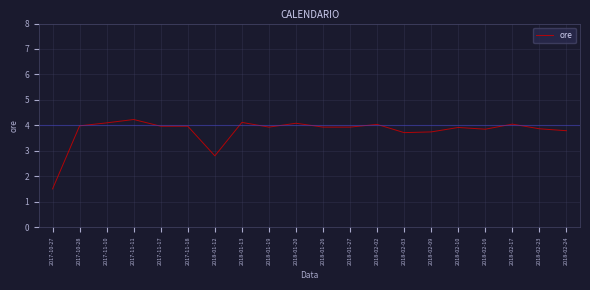

Approximately how many times larger is the value at 2018-02-09 compared to 2018-02-17?

0.9